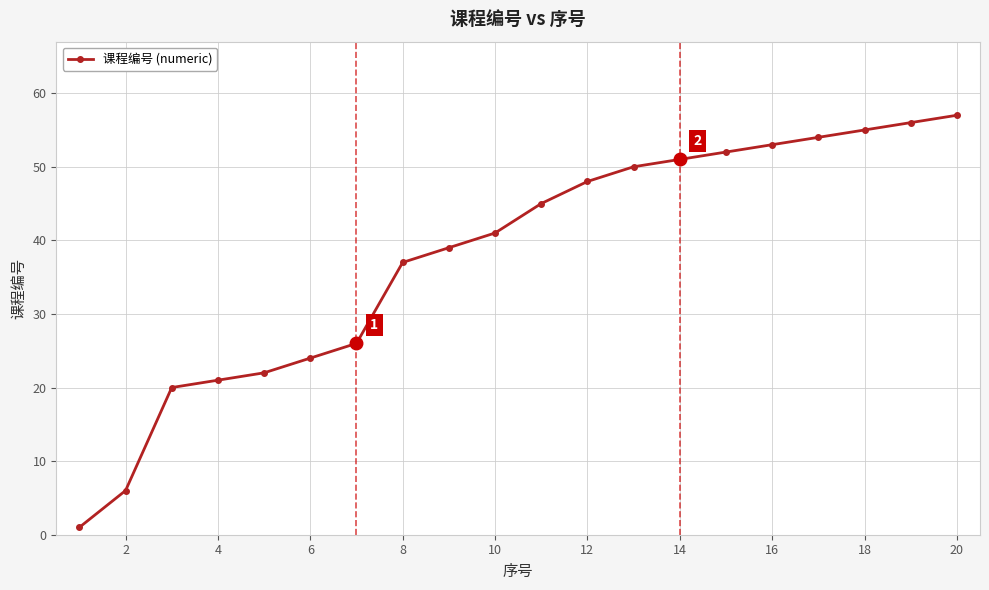

What is the difference between the maximum and minimum values?

56